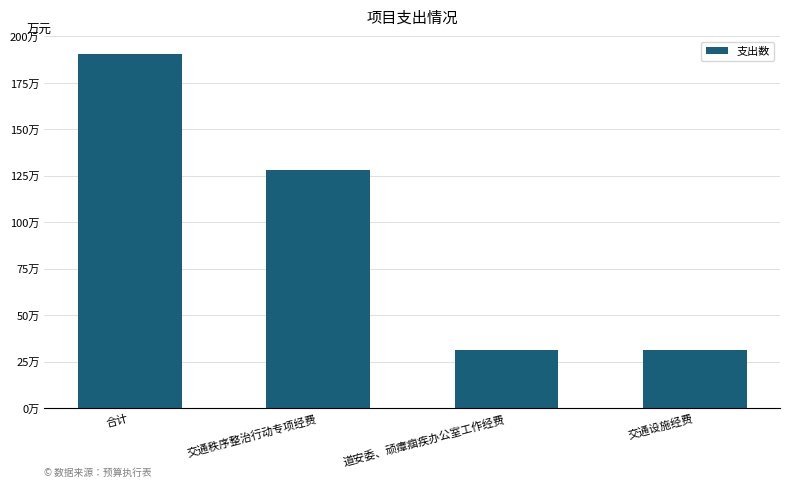

Are the bars horizontal?

No